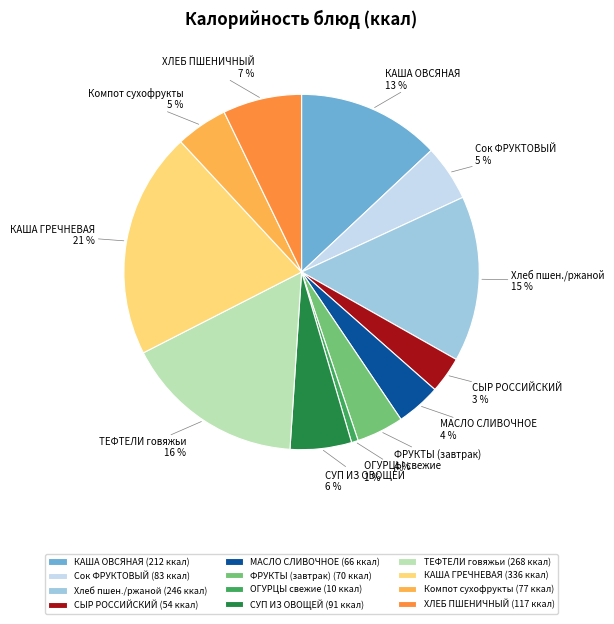

True or false: СЫР РОССИЙСКИЙ accounts for 3% of the total.

True